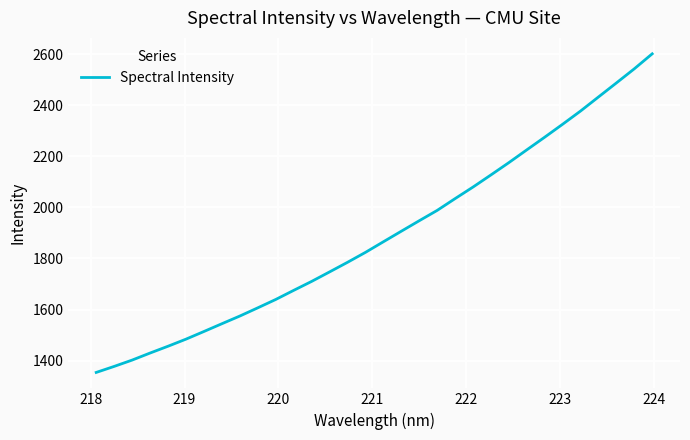

What is the difference between the maximum and second lowest values?

1223.4